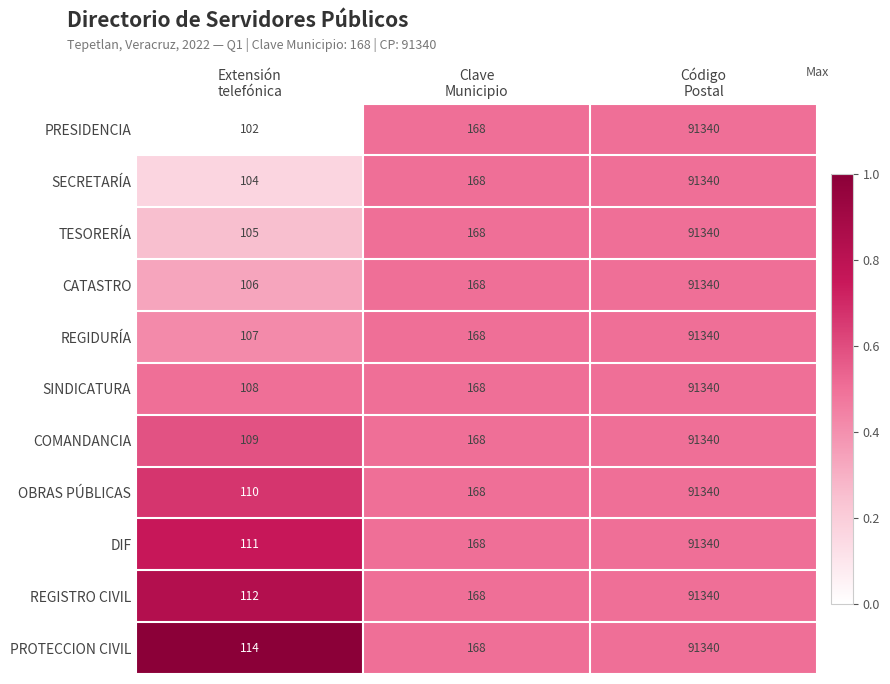

What is the sum of all PROTECCION CIVIL values?

91622